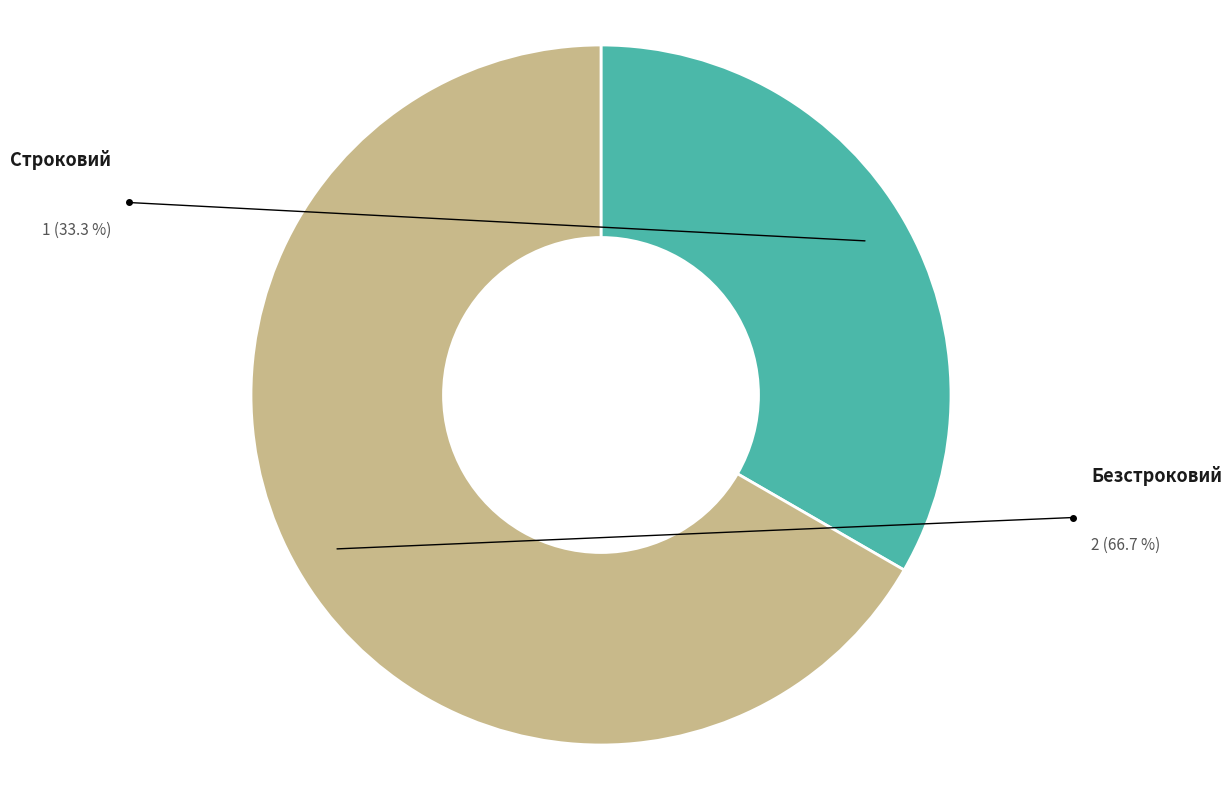

To the nearest percent, what is the combined percentage of Безстроковий and Строковий?

100%